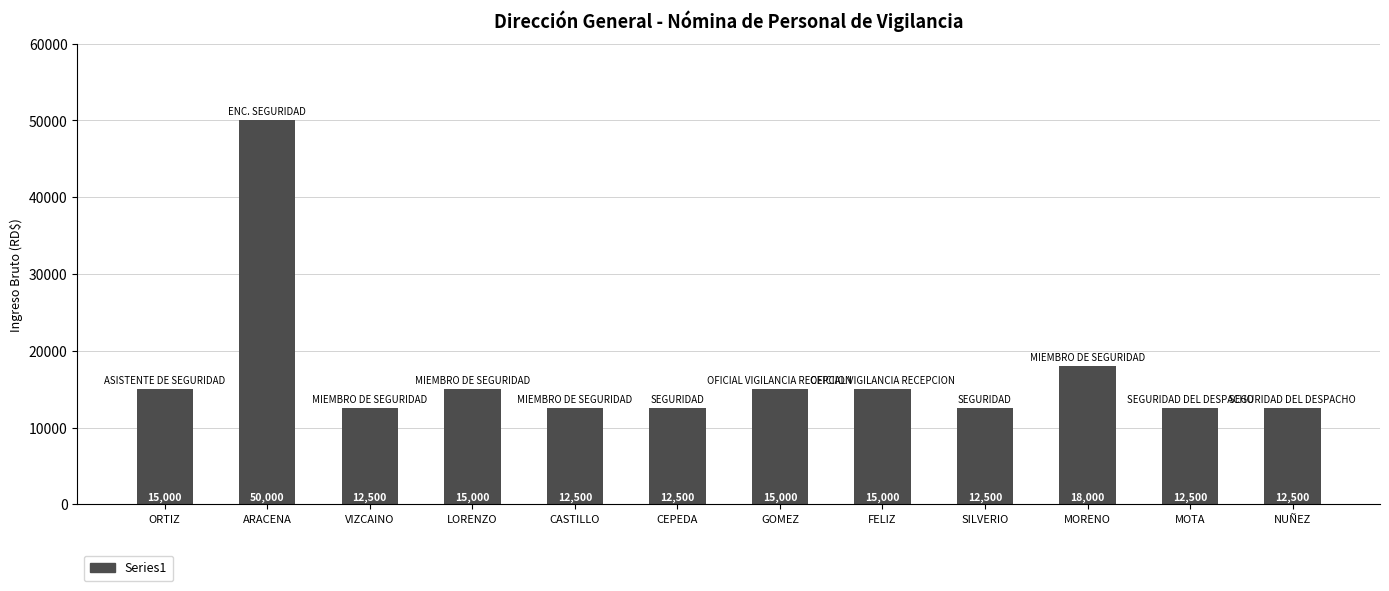

Where is the data nearest to the value 31250?

MORENO